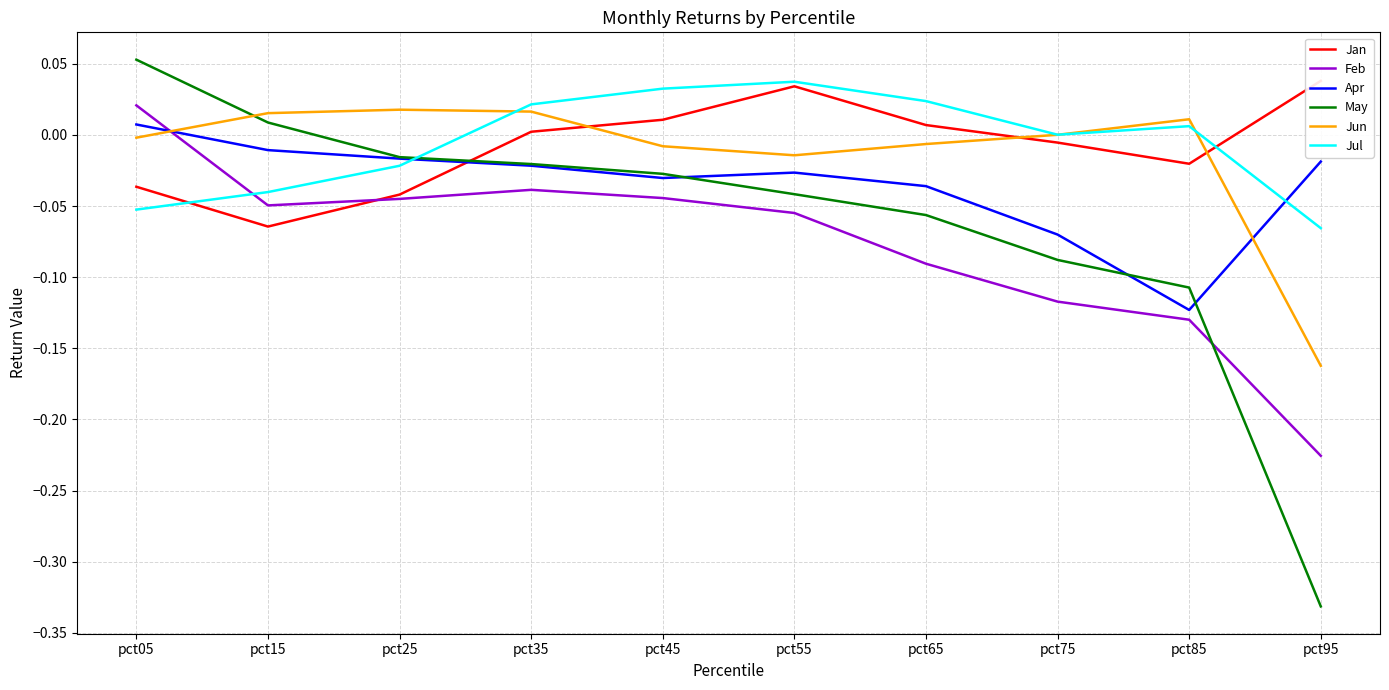

What is the difference between the highest and lowest values at pct15?

0.1